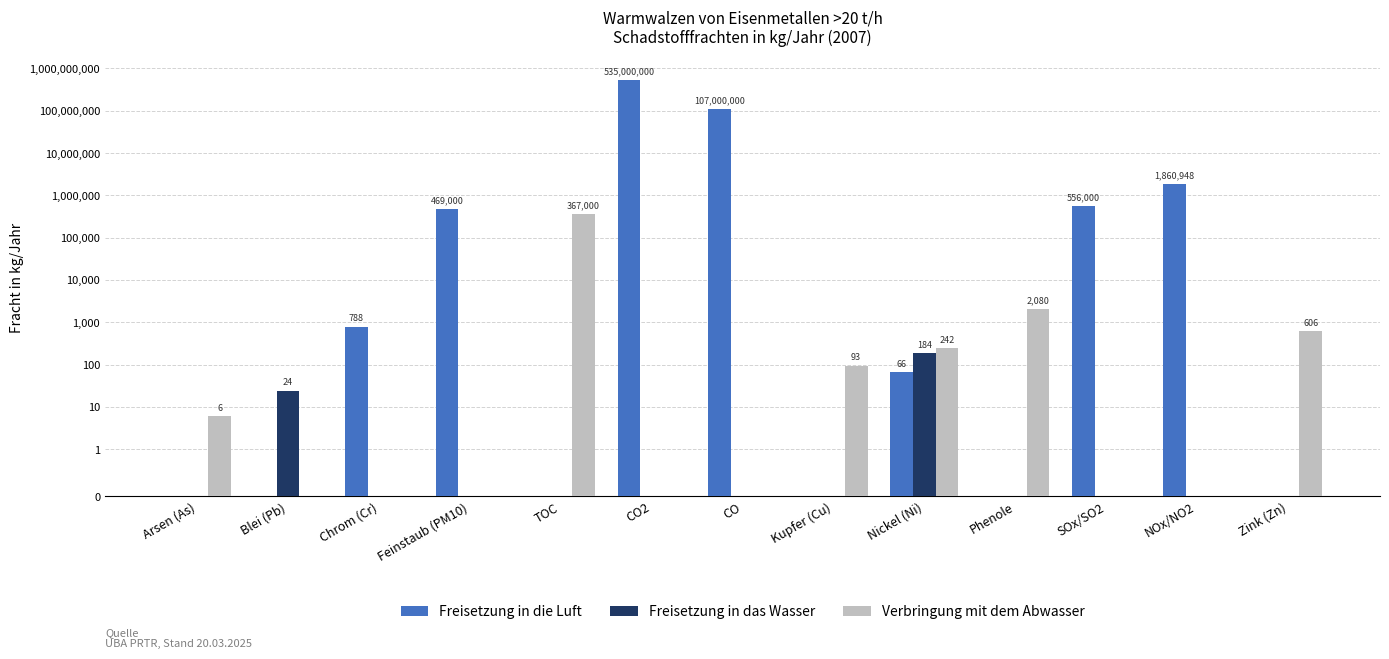

How many values in Freisetzung in die Luft are above zero?

7